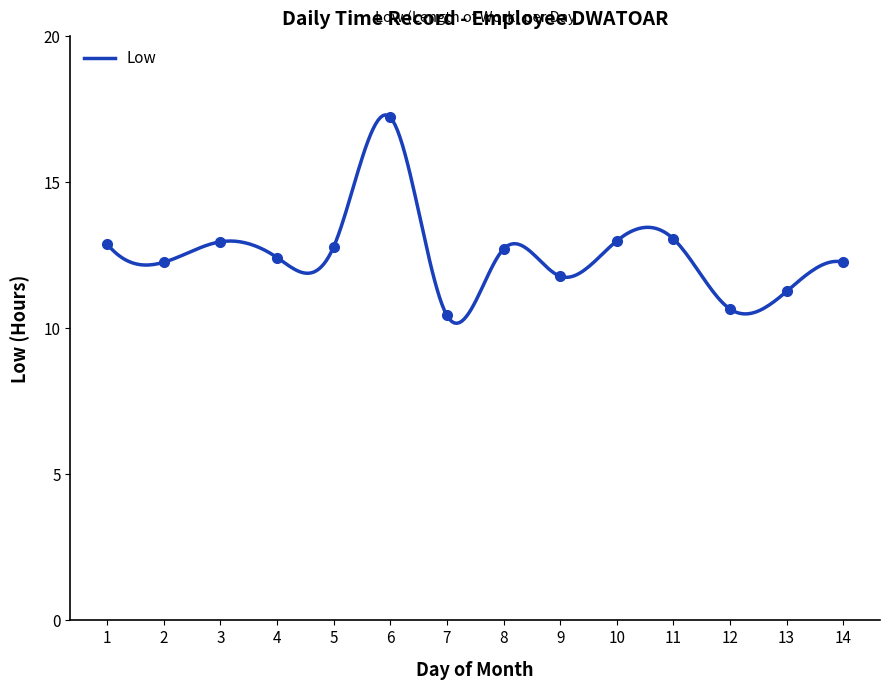

Reading right to left, list all the values displayed in this chart.

14=12.3	13=11.3	12=10.7	11=13.1	10=13.0	9=11.8	8=12.7	7=10.4	6=17.2	5=12.8	4=12.4	3=13.0	2=12.3	1=12.9